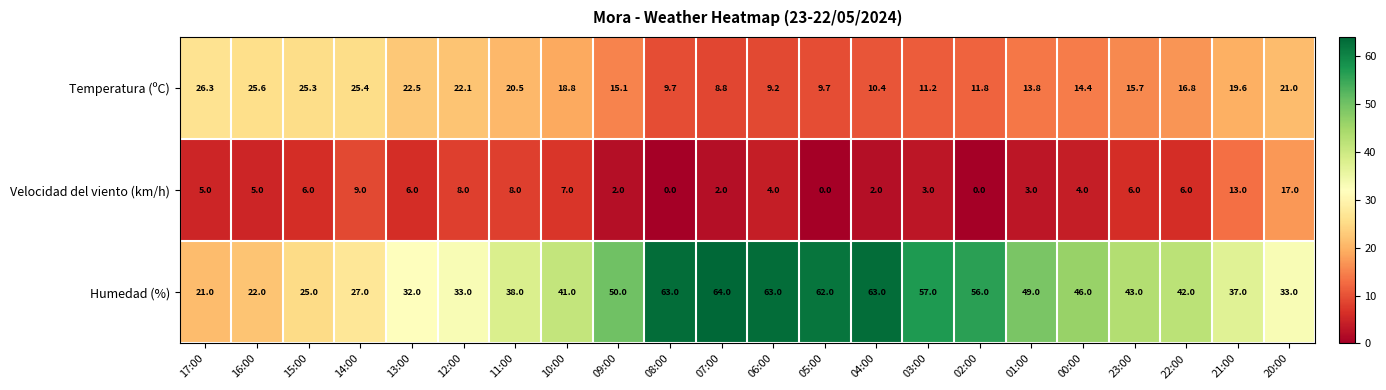

List the series in order of their overall mean, lowest first.

Velocidad del viento (km/h), Temperatura (ºC), Humedad (%)